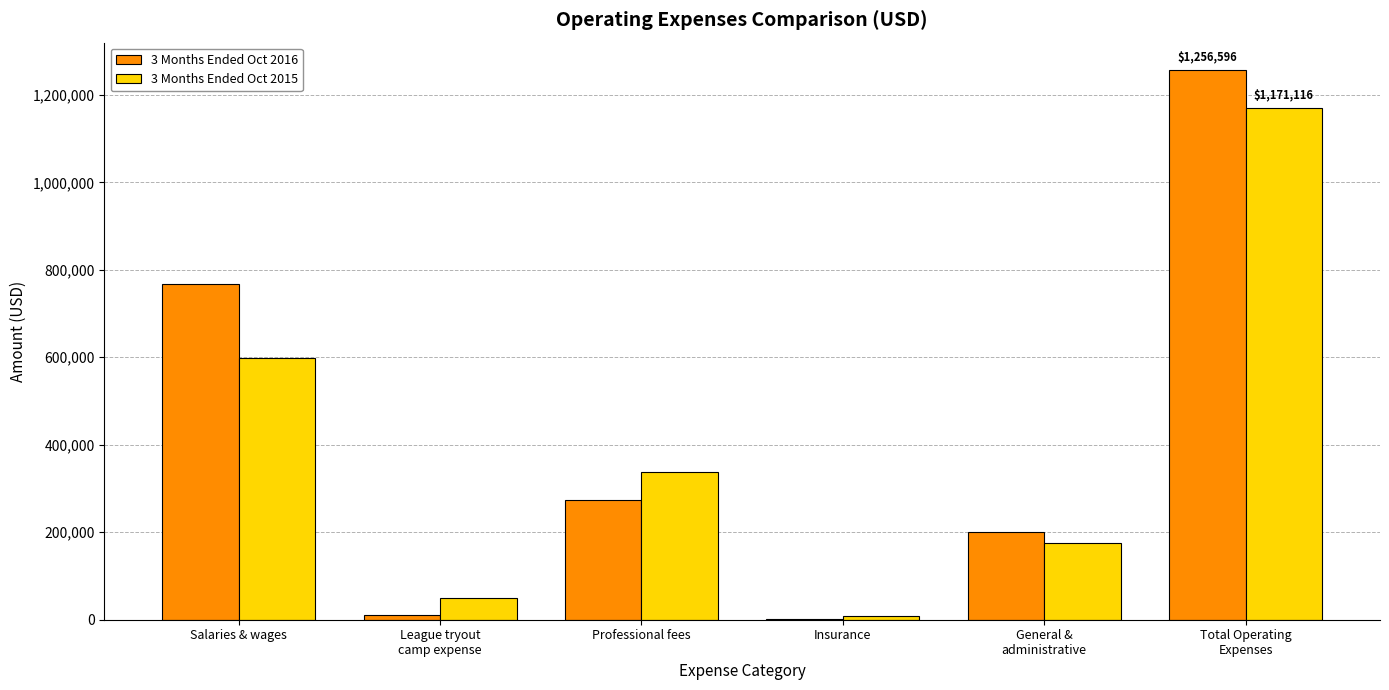

What is the greatest value displayed?

1256596